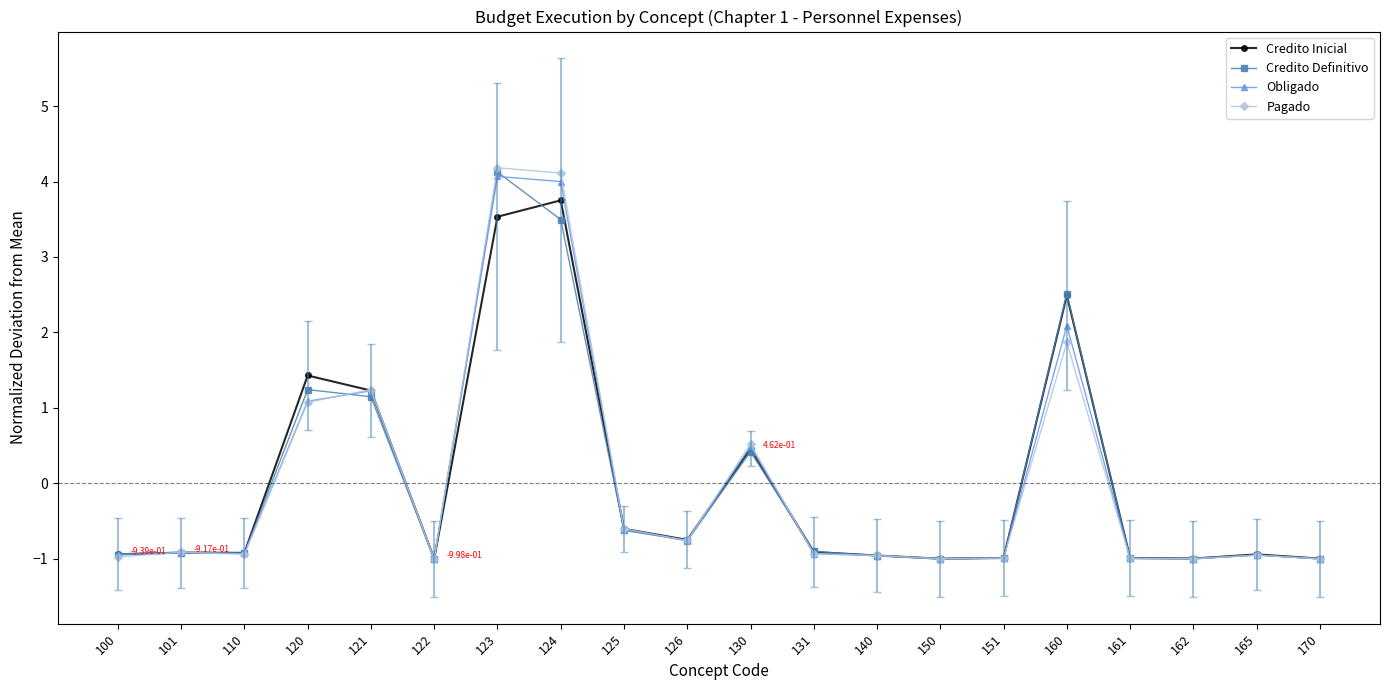

Where does the Credito Definitivo series first go above 0?

120